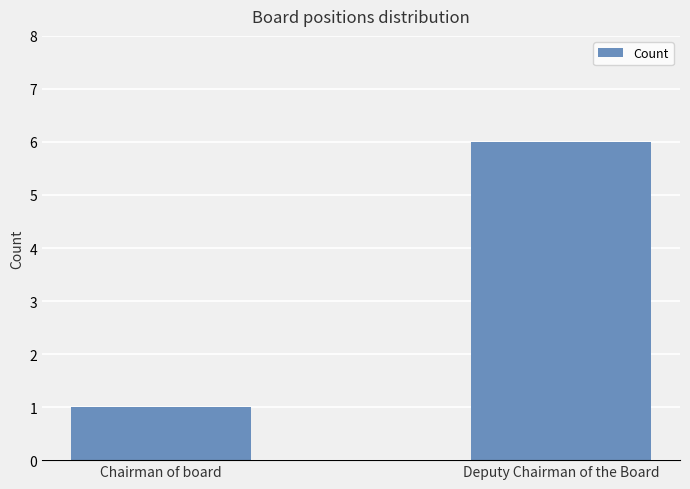

Is it true that the value at Chairman of board is 1?

True